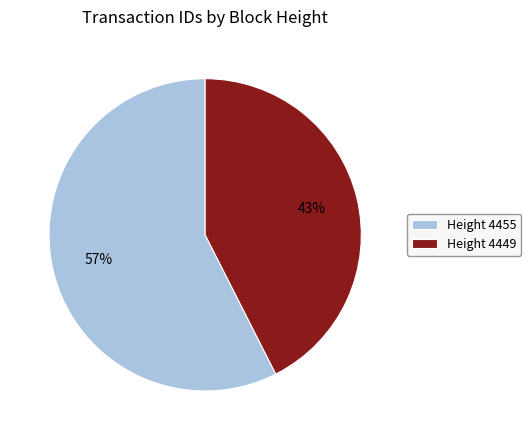

Is the sum of Height 4455 and Height 4449 greater than half?

Yes